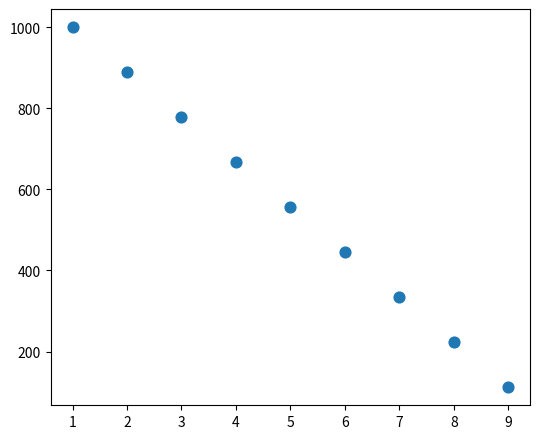

What is the range of X values (max minus min)?

8